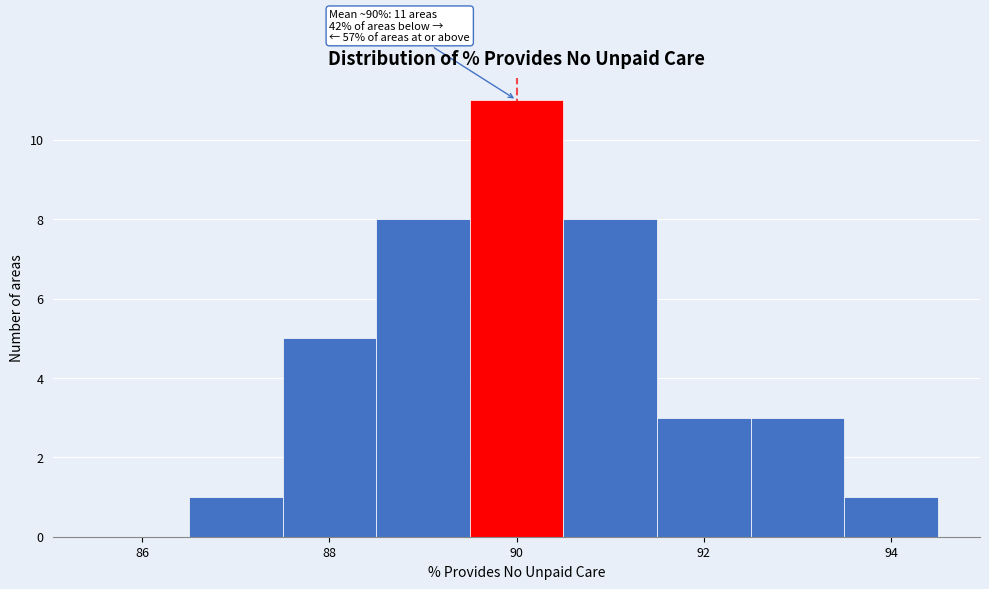

Which range on the x-axis has the tallest bar?

89.5 to 90.5